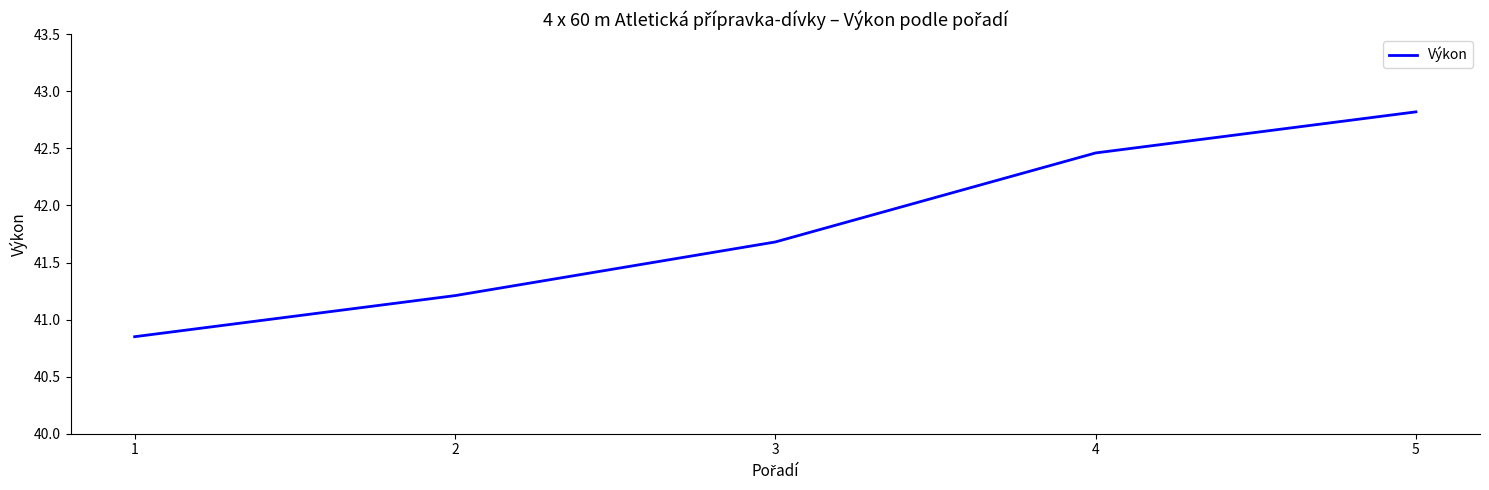

What is the change in value from 2 to 3?

+0.5